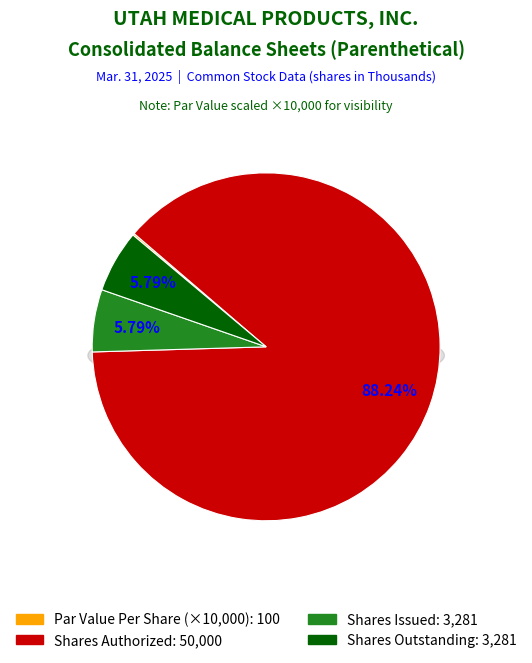

What percentage is NOT represented by Common Stock, Par or Stated Value Per Share?

100.0%